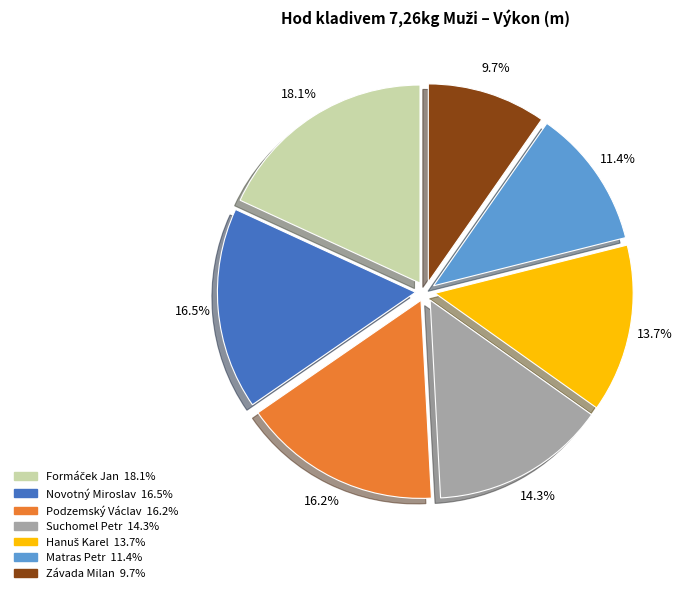

The Suchomel Petr slice represents 14% of the pie. True or false?

True